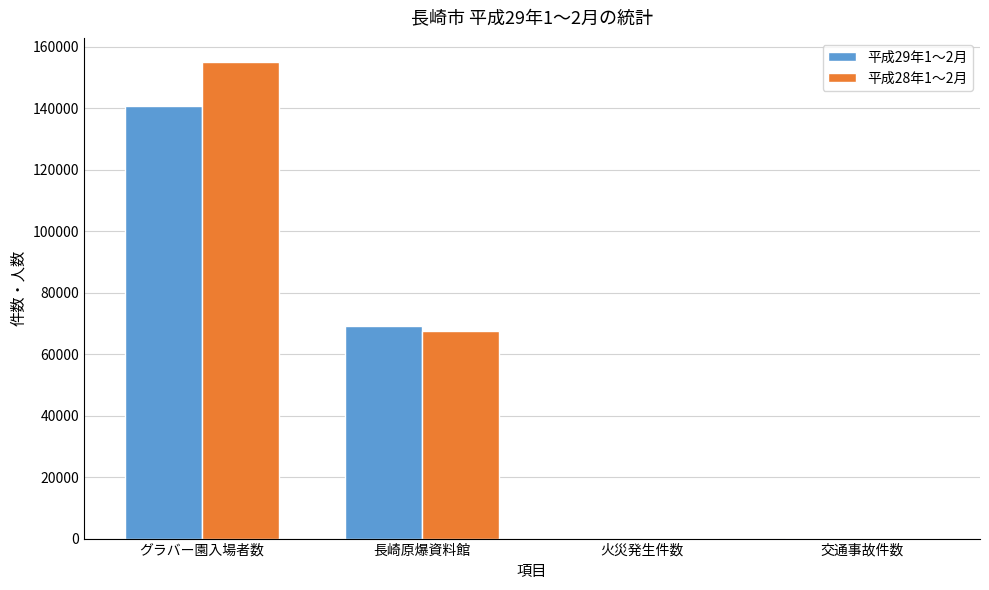

The 平成28年1～2月 series shows 291 at 交通事故件数. True or false?

True